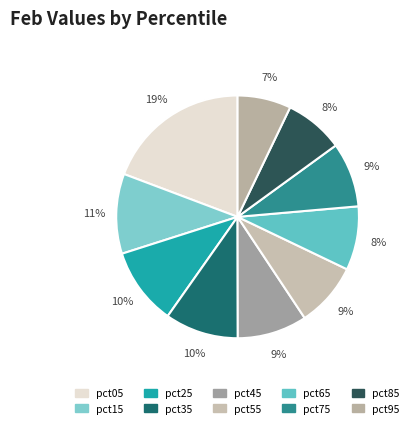

True or false: pct25 accounts for 10% of the total.

True